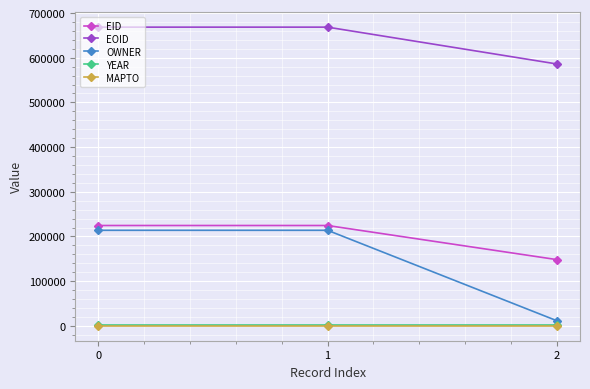

What is the greatest value displayed?

668470